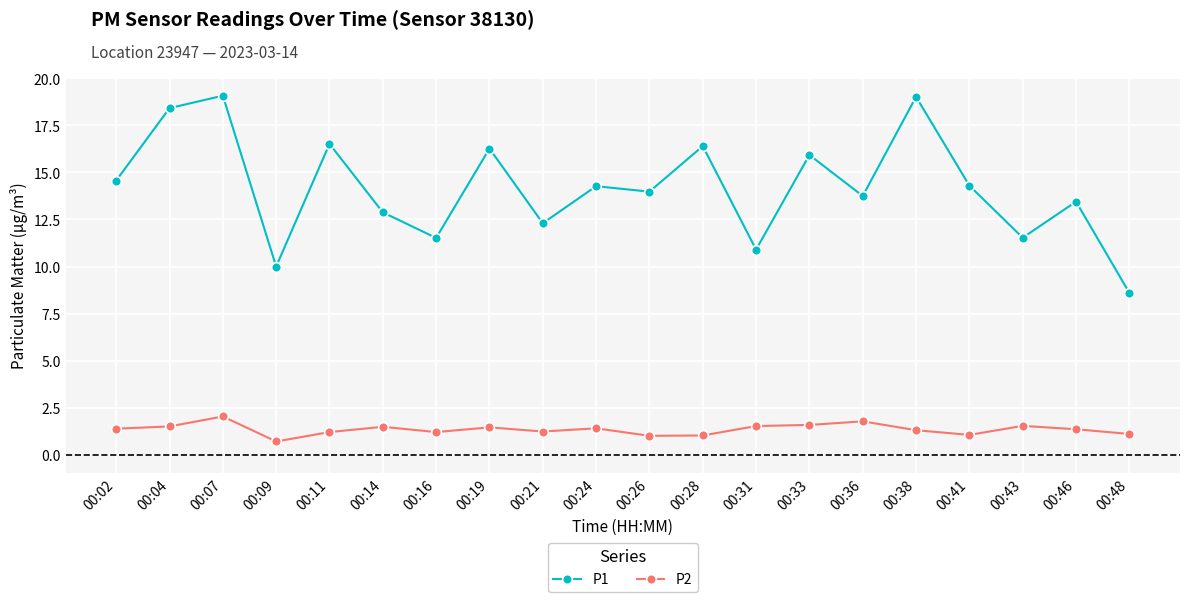

Between 00:04 and 00:26, which series saw the biggest shift?

P1